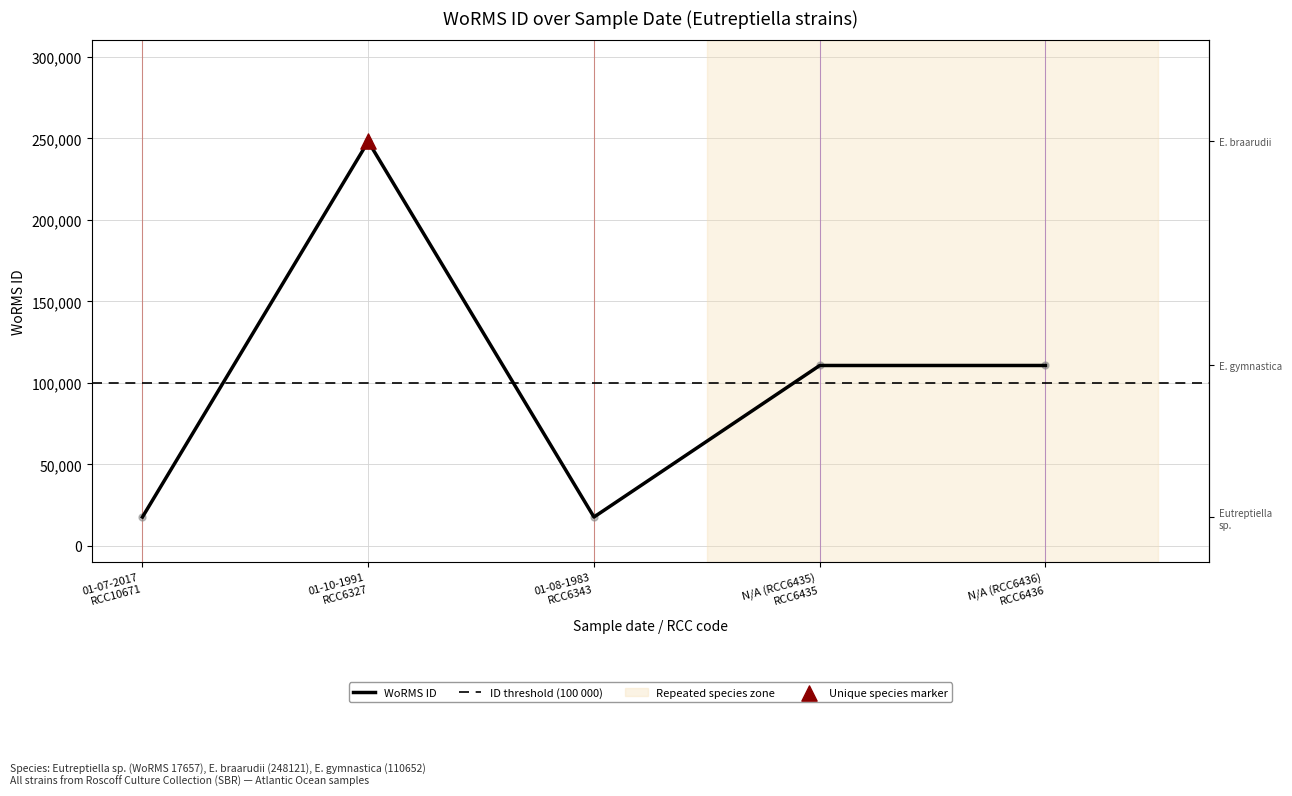

What is the ratio of the value at 01-10-1991 to the value at N/A (RCC6435)?

2.2